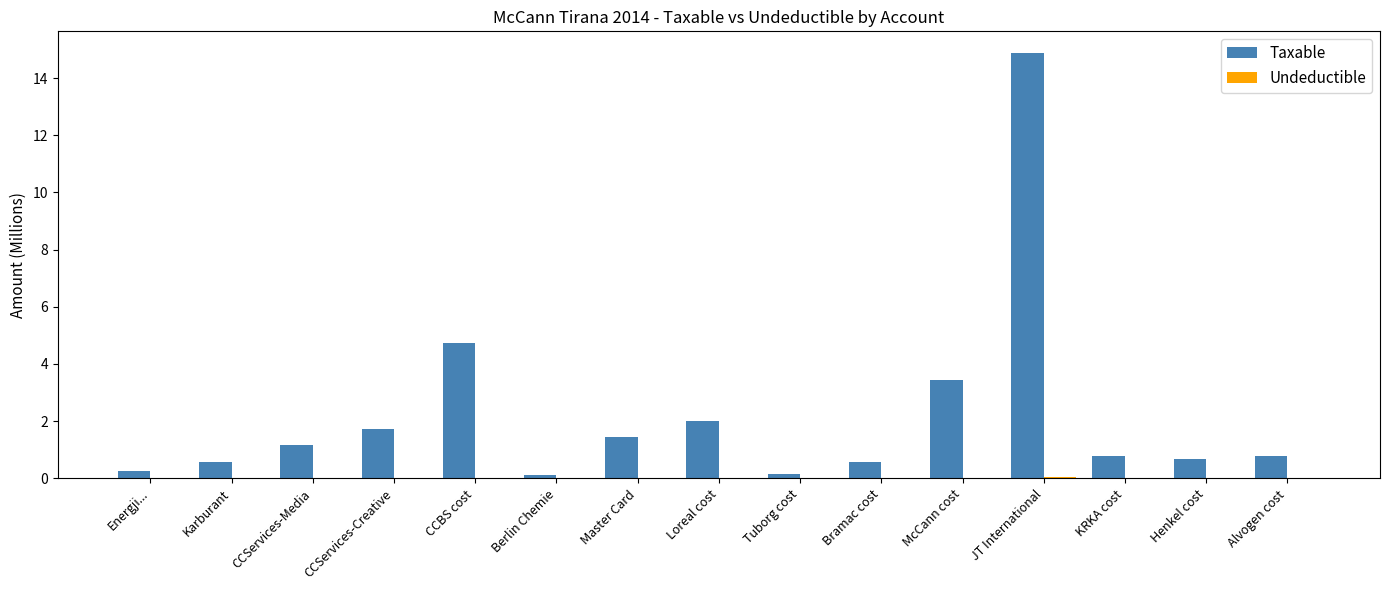

How many data points does each series have?

15